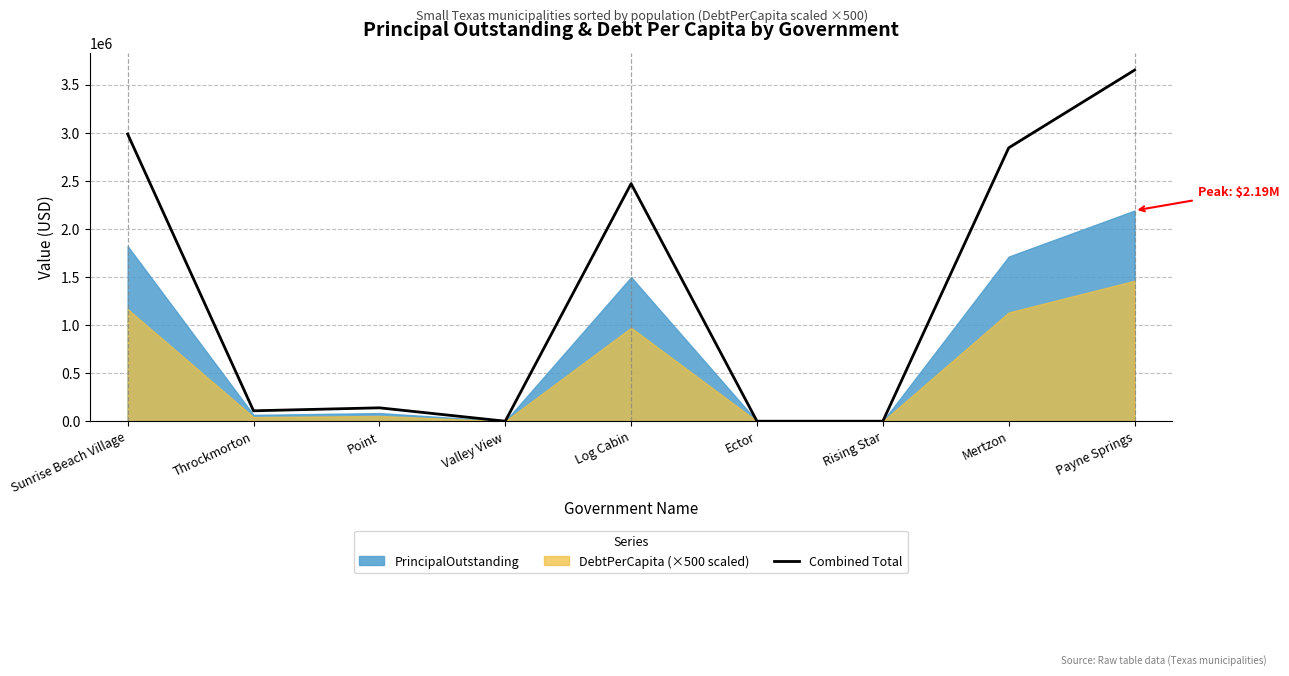

Where is the data nearest to the value 1825000?

Log Cabin